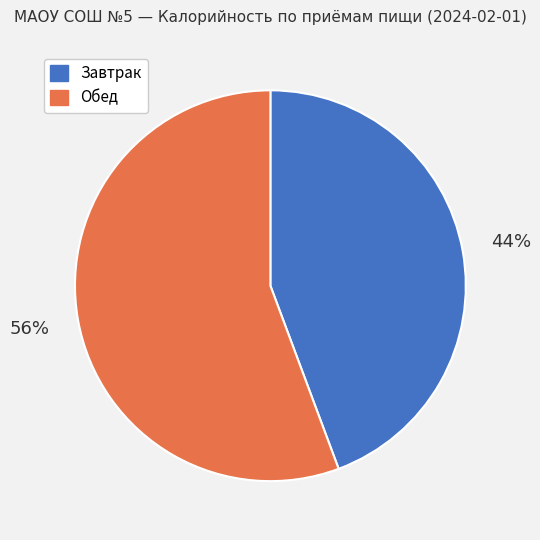

Does Завтрак represent more than half of the total?

No